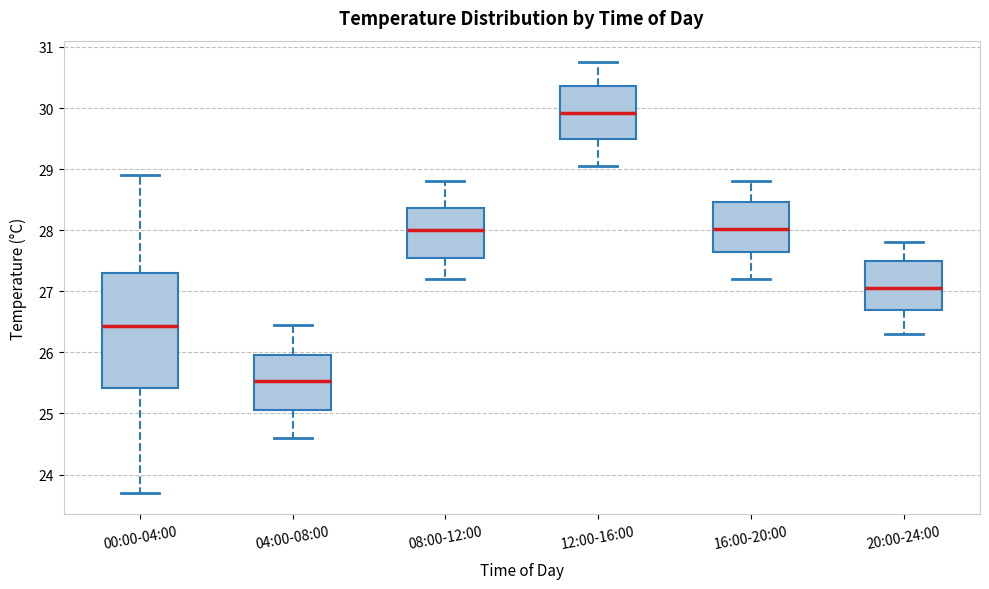

Reading left to right, read every box against the y-axis: the position of its median line, the range the box covers, and the ends of its whiskers. The values are not printed on the chart, so give them approximately, as read against the axis.

00:00-04:00: median 26.4, box 25.4 to 27.3, whiskers 23.7 to 28.9
04:00-08:00: median 25.5, box 25.1 to 26.0, whiskers 24.6 to 26.5
08:00-12:00: median 28.0, box 27.6 to 28.4, whiskers 27.2 to 28.8
12:00-16:00: median 29.9, box 29.5 to 30.4, whiskers 29.1 to 30.8
16:00-20:00: median 28.0, box 27.6 to 28.5, whiskers 27.2 to 28.8
20:00-24:00: median 27.1, box 26.7 to 27.5, whiskers 26.3 to 27.8